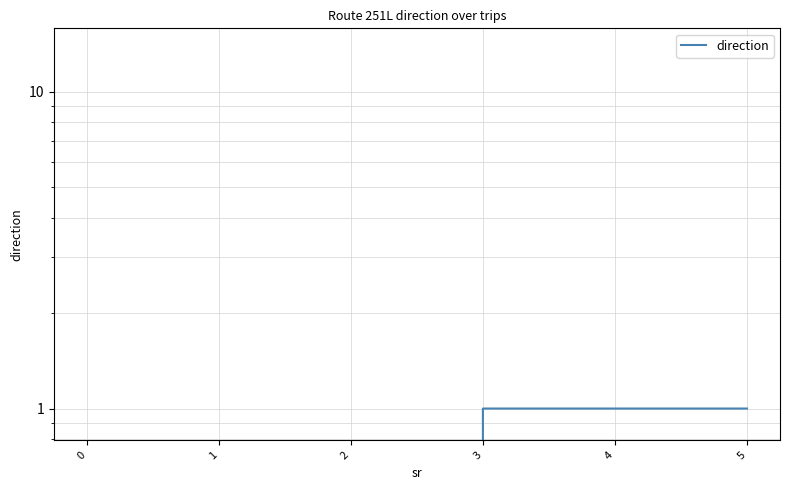

How many data points are less than 1?

3